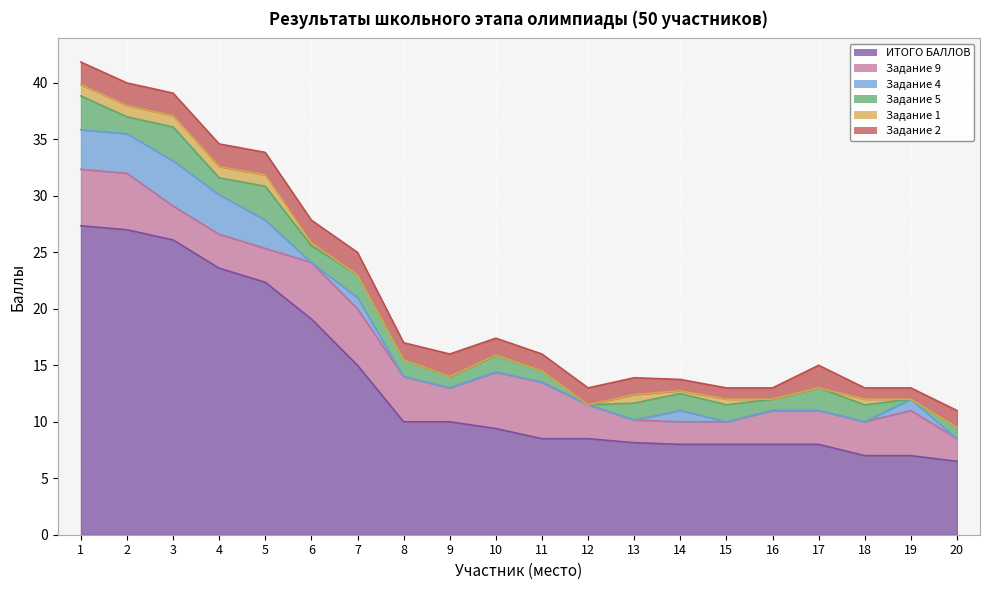

Reading right to left, transcribe all the data shown in this chart.

ИТОГО БАЛЛОВ: 6.5	7.0	7.0	8.0	8.0	8.0	8.0	8.2	8.5	8.5	9.4	10.0	10.0	15.0	19.1	22.4	23.6	26.1	27.0	27.4
Задание 9: 2.0	4.0	3.0	3.0	3.0	2.0	2.0	2.0	3.0	5.0	5.0	3.0	4.0	5.0	5.0	3.0	3.0	3.0	5.0	5.0
Задание 4: 0.0	1.0	0.0	0.0	0.0	0.0	1.0	0.0	0.0	0.0	0.0	0.0	0.0	1.0	0.0	2.5	3.5	4.0	3.5	3.5
Задание 5: 1.0	0.0	1.5	2.0	1.0	1.5	1.5	1.5	0.0	1.0	1.5	1.0	1.5	2.0	1.5	3.0	1.5	3.0	1.5	3.0
Задание 1: 0.0	0.0	0.5	0.0	0.0	0.5	0.2	0.8	0.0	0.0	0.0	0.0	0.0	0.0	0.2	1.0	1.0	1.0	1.0	1.0
Задание 2: 1.5	1.0	1.0	2.0	1.0	1.0	1.0	1.5	1.5	1.5	1.5	2.0	1.5	2.0	2.0	2.0	2.0	2.0	2.0	2.0